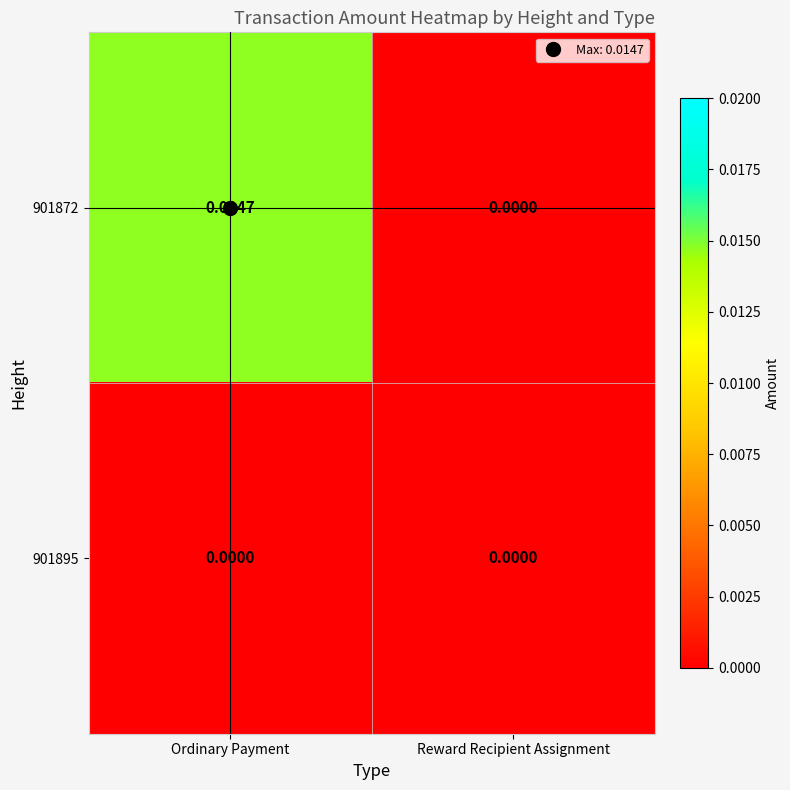

At which category is the sum across all series the highest?

Ordinary Payment